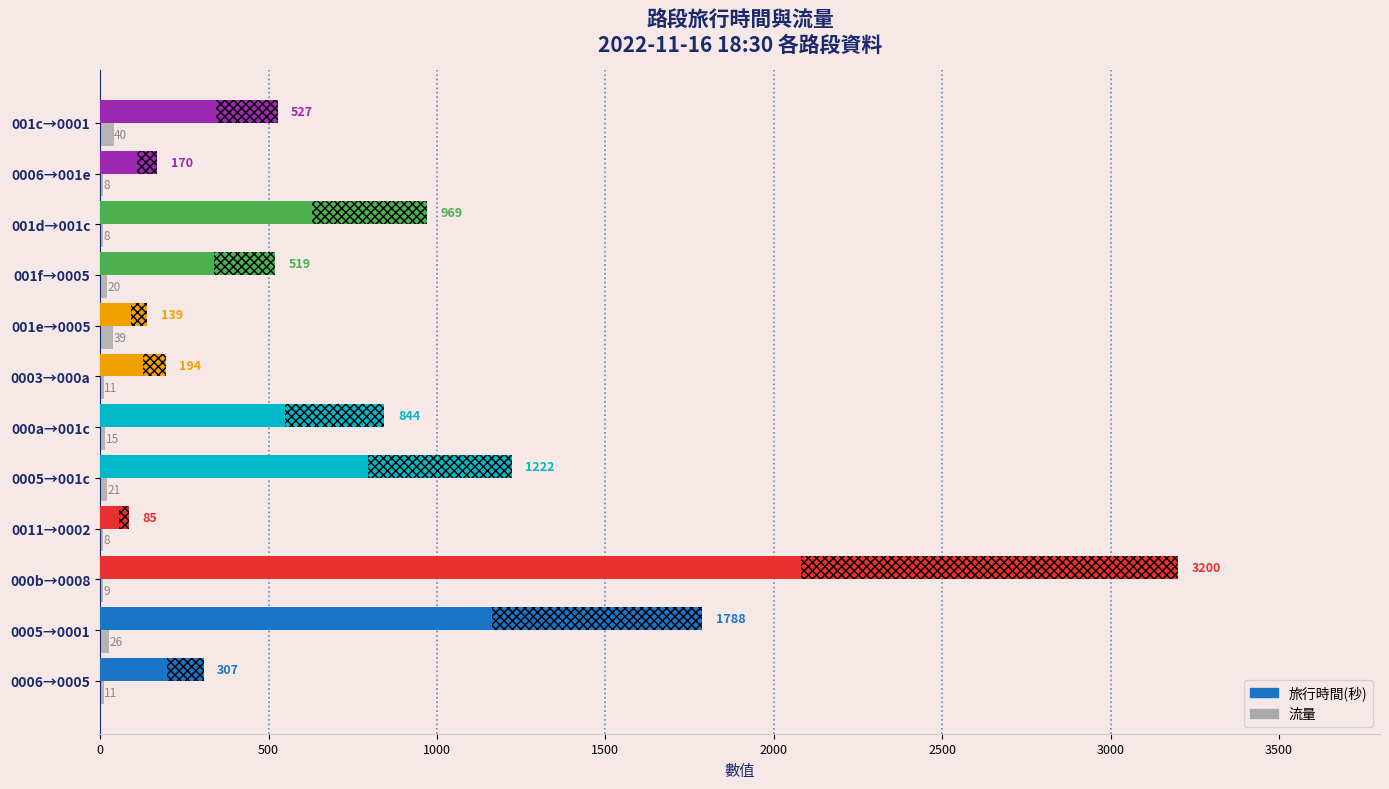

The value of 流量 at 0006→001e is 8. True or false?

True